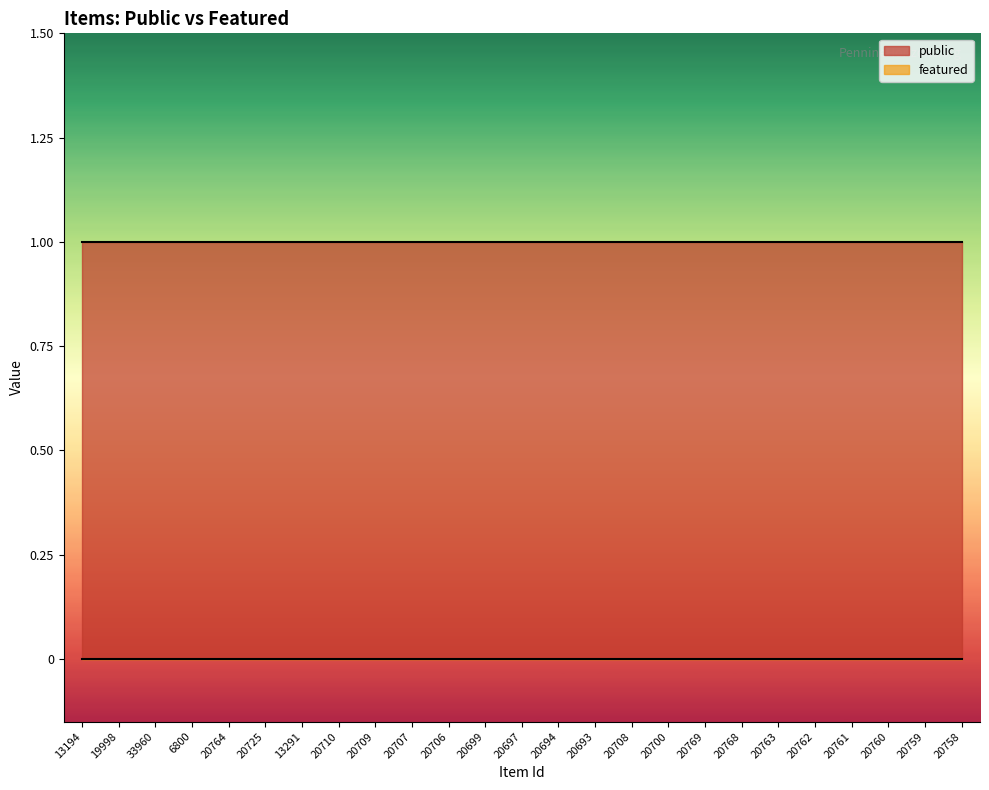

What are all the series names shown in the legend?

public, featured